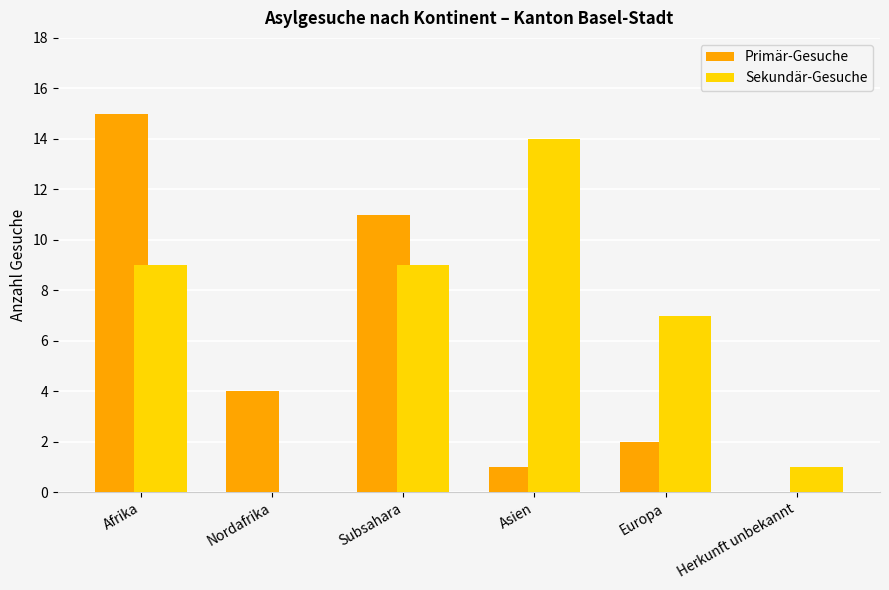

At which label does Primär-Gesuche reach its peak?

Afrika